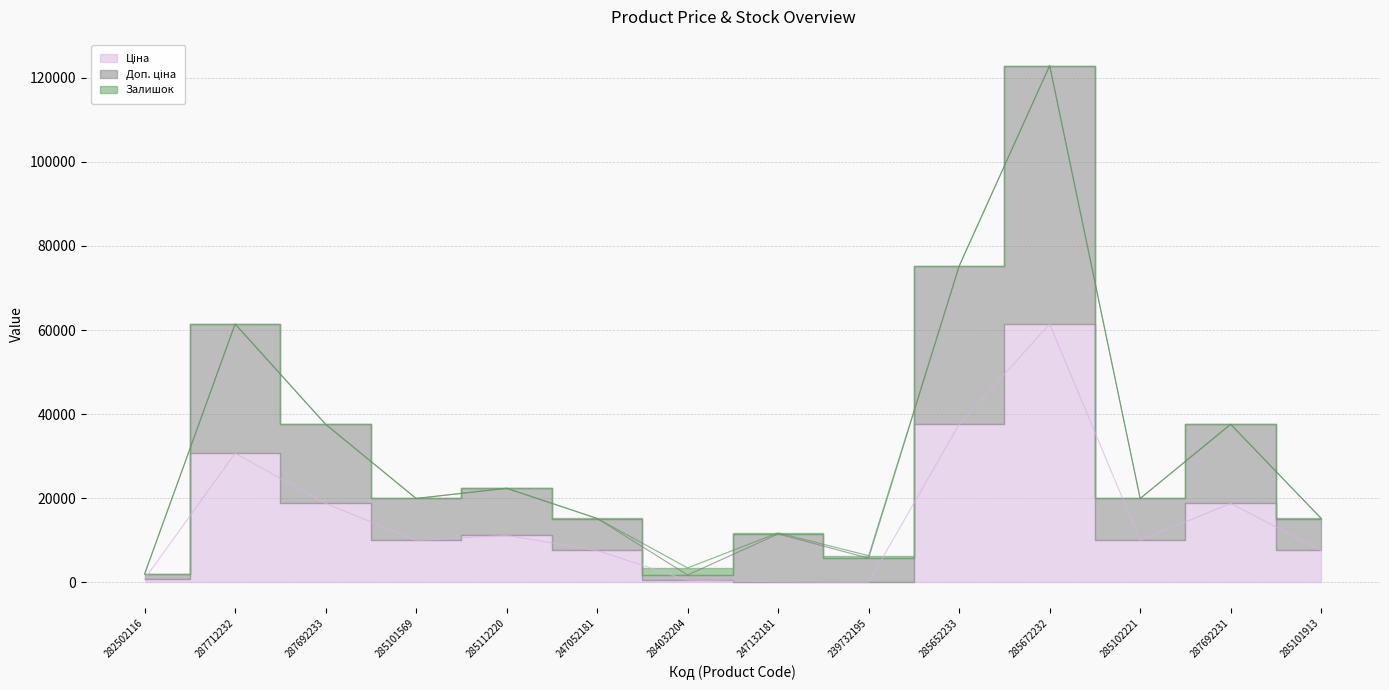

Which category has the highest value across all series?

285672232